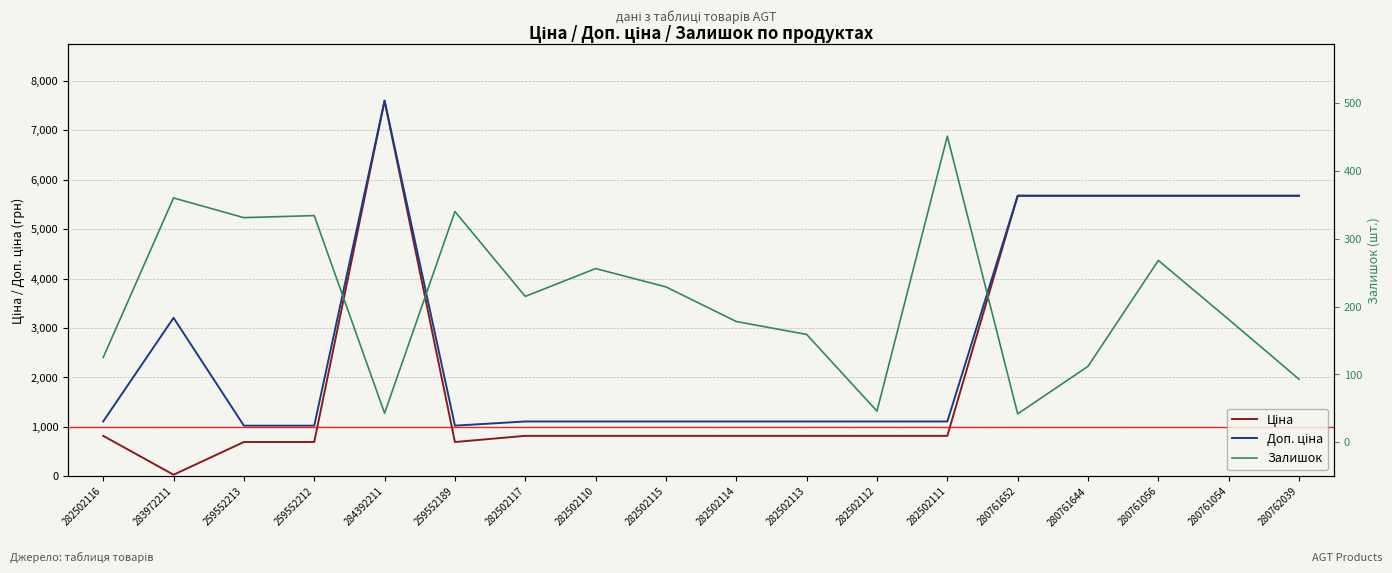

True or false: Ціна and Доп. ціна cross at least once.

False